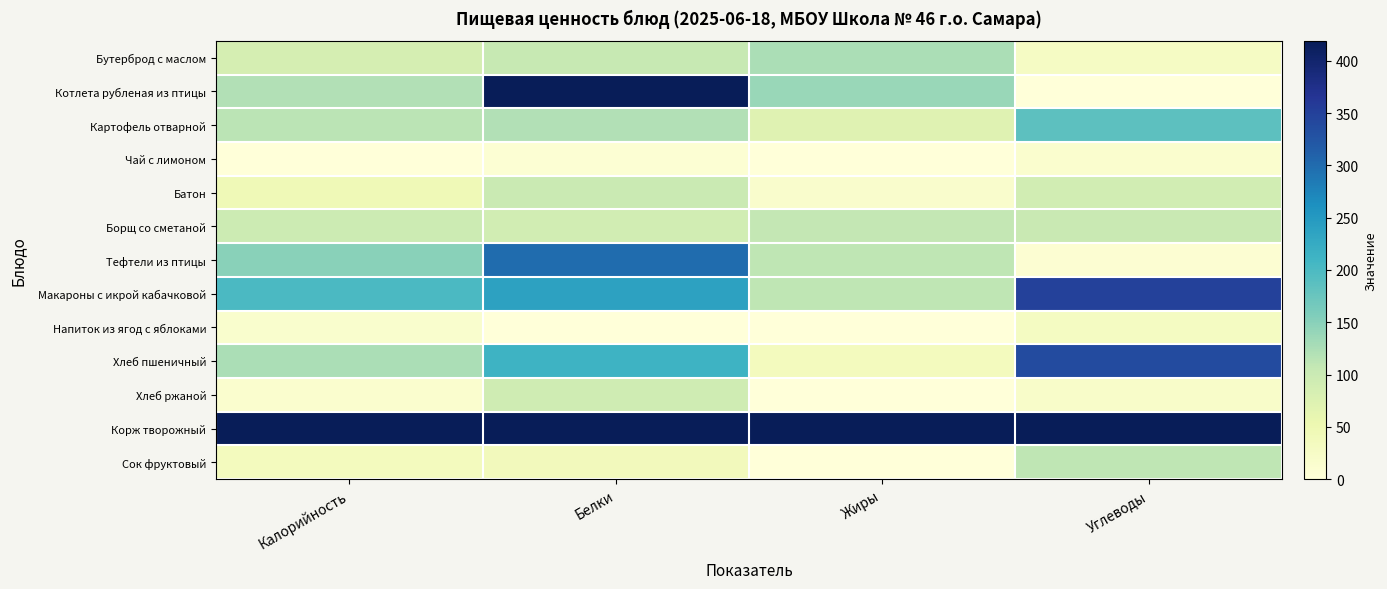

Reading left to right, list all the values displayed in this chart.

Бутерброд с маслом: Калорийность=0.2	Белки=0.2	Жиры=0.3	Углеводы=0.1
Котлета рубленая из птицы: Калорийность=0.3	Белки=1.0	Жиры=0.3	Углеводы=0.0
Картофель отварной: Калорийность=0.3	Белки=0.3	Жиры=0.2	Углеводы=0.4
Чай с лимоном: Калорийность=0.0	Белки=0.0	Жиры=0.0	Углеводы=0.0
Батон: Калорийность=0.1	Белки=0.2	Жиры=0.0	Углеводы=0.2
Борщ со сметаной: Калорийность=0.2	Белки=0.2	Жиры=0.3	Углеводы=0.2
Тефтели из птицы: Калорийность=0.4	Белки=0.7	Жиры=0.3	Углеводы=0.0
Макароны с икрой кабачковой: Калорийность=0.5	Белки=0.6	Жиры=0.3	Углеводы=0.8
Напиток из ягод с яблоками: Калорийность=0.0	Белки=0.0	Жиры=0.0	Углеводы=0.1
Хлеб пшеничный: Калорийность=0.3	Белки=0.5	Жиры=0.1	Углеводы=0.8
Хлеб ржаной: Калорийность=0.0	Белки=0.2	Жиры=0.0	Углеводы=0.1
Корж творожный: Калорийность=1.0	Белки=1.0	Жиры=1.0	Углеводы=1.0
Сок фруктовый: Калорийность=0.1	Белки=0.1	Жиры=0.0	Углеводы=0.3